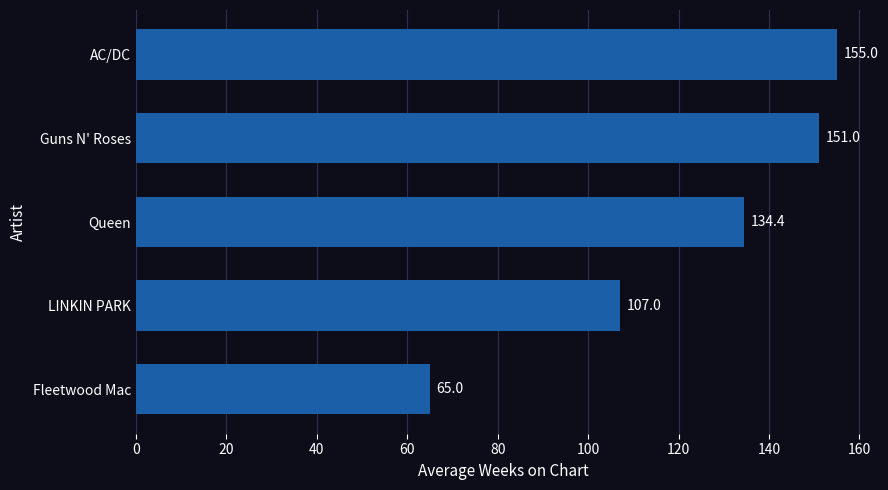

The value at Fleetwood Mac is 65.0. True or false?

True